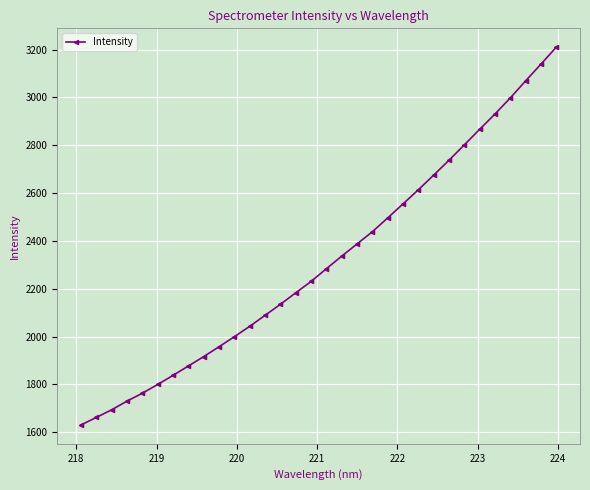

How many distinct data groups are displayed?

1